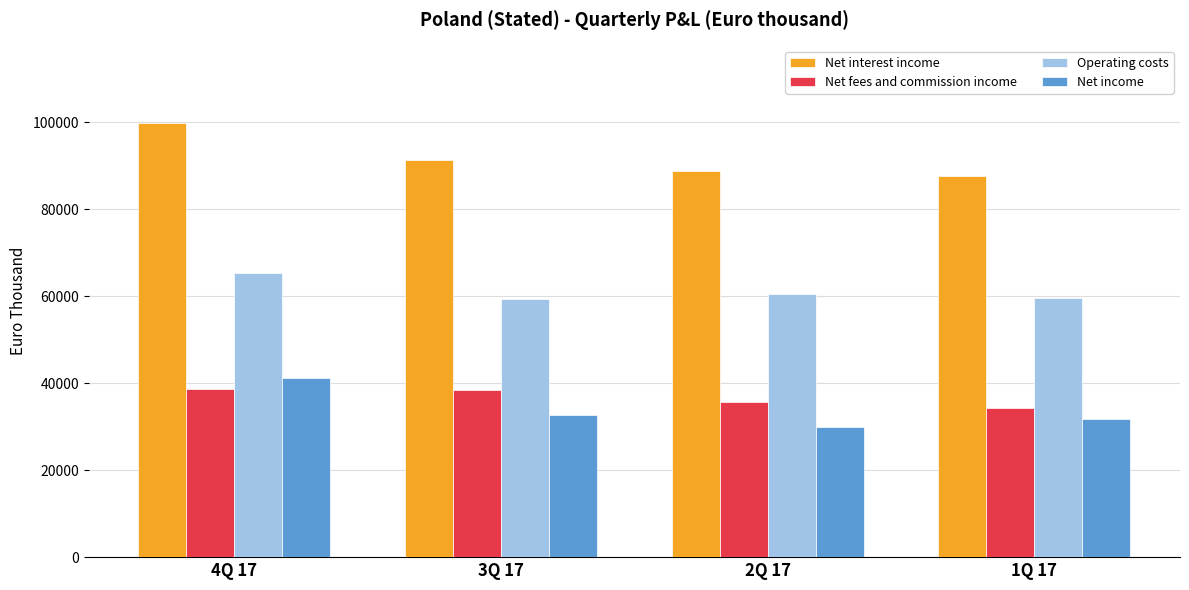

What is the spread (max minus min) of values at 3Q 17?

58729